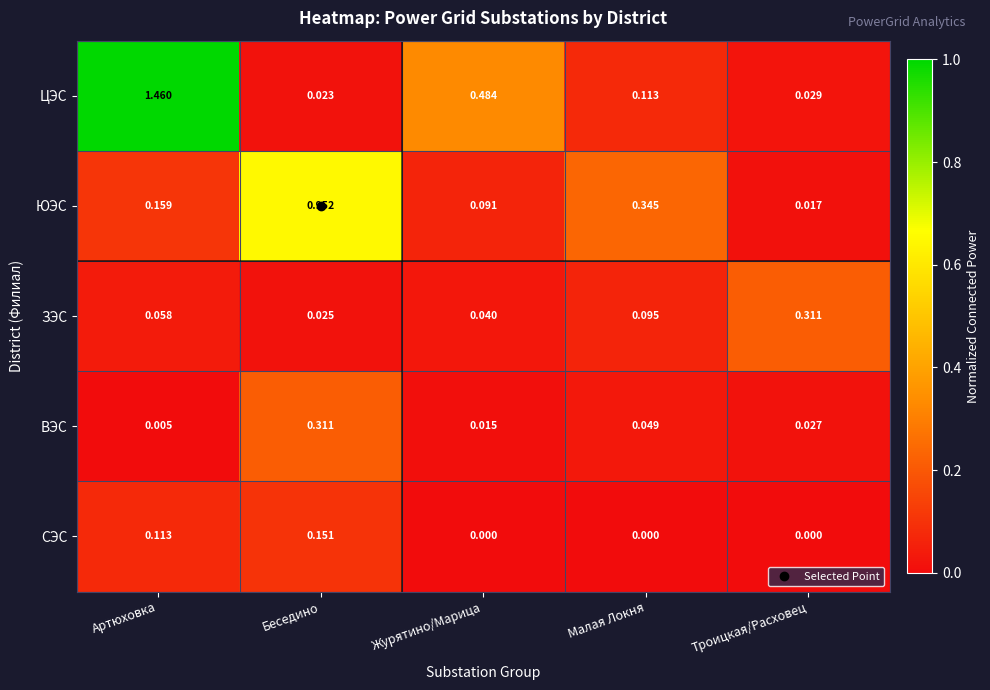

Where is ЗЭС nearest to the value 0?

Беседино